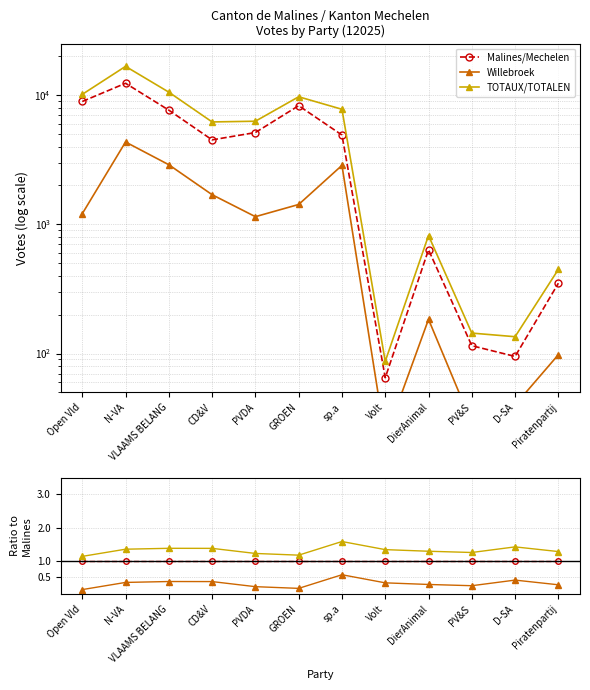

List the series in order of their peak value, highest first.

TOTAUX/TOTALEN, Malines/Mechelen, Willebroek